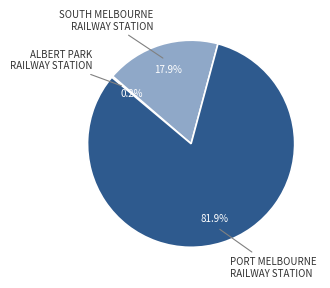

Is there a majority slice in this chart?

Yes